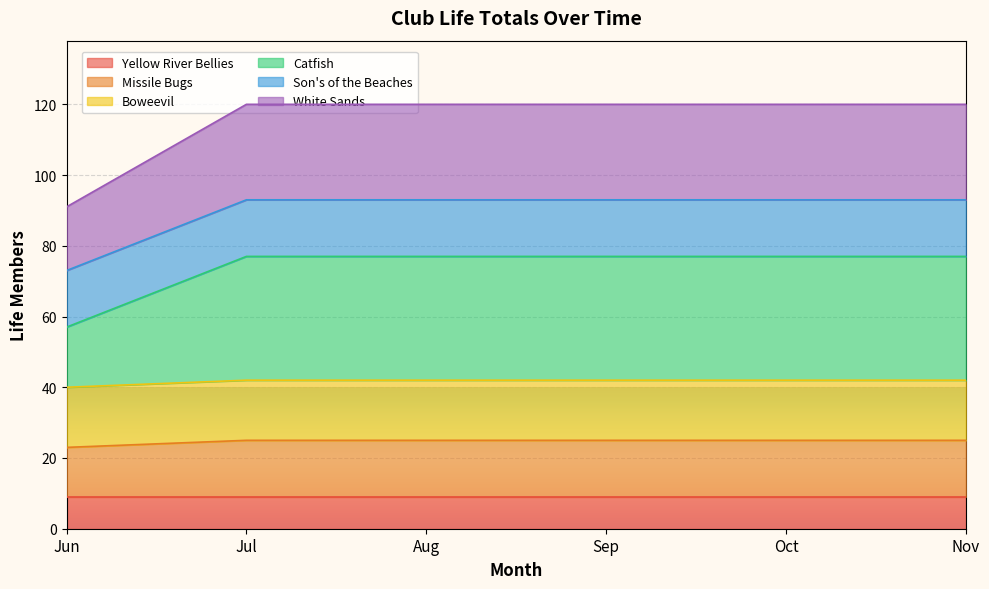

What is the highest value of the Yellow River Bellies series?

9